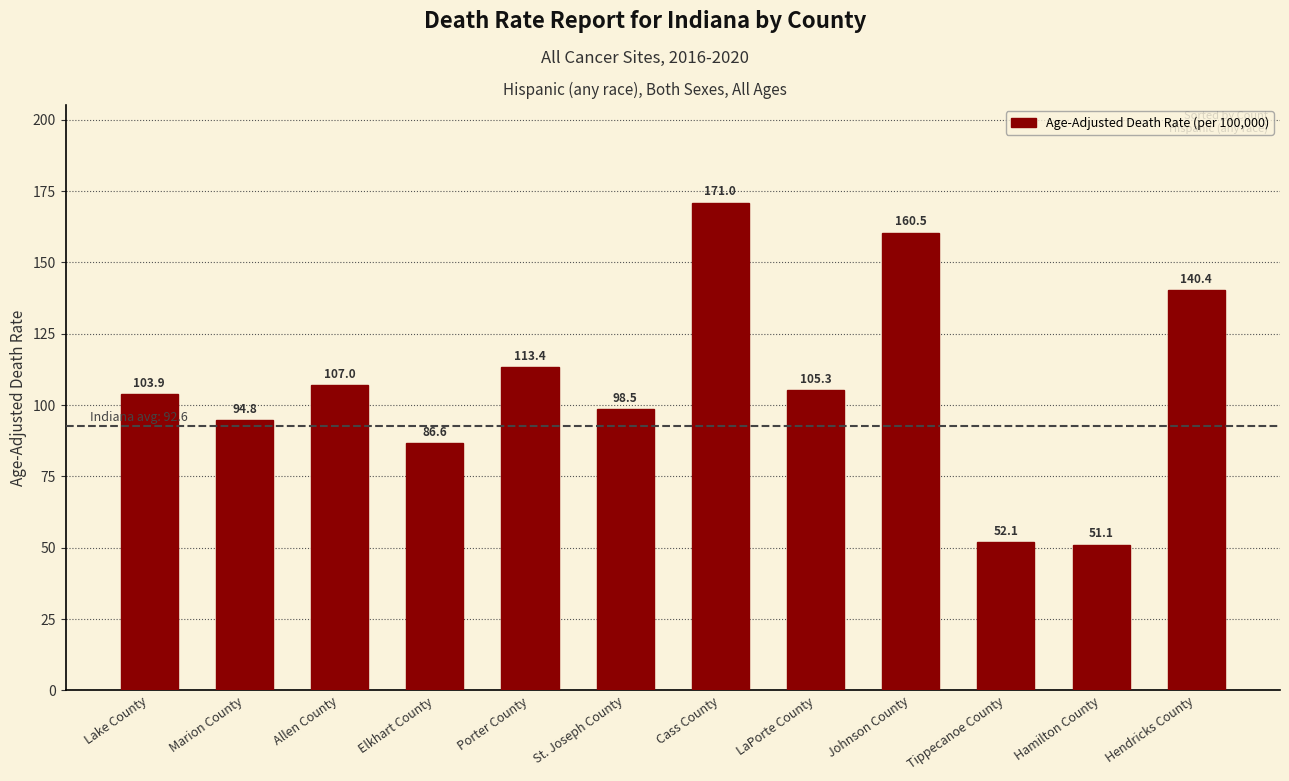

What is the value of the 9th bar from the left?

160.5